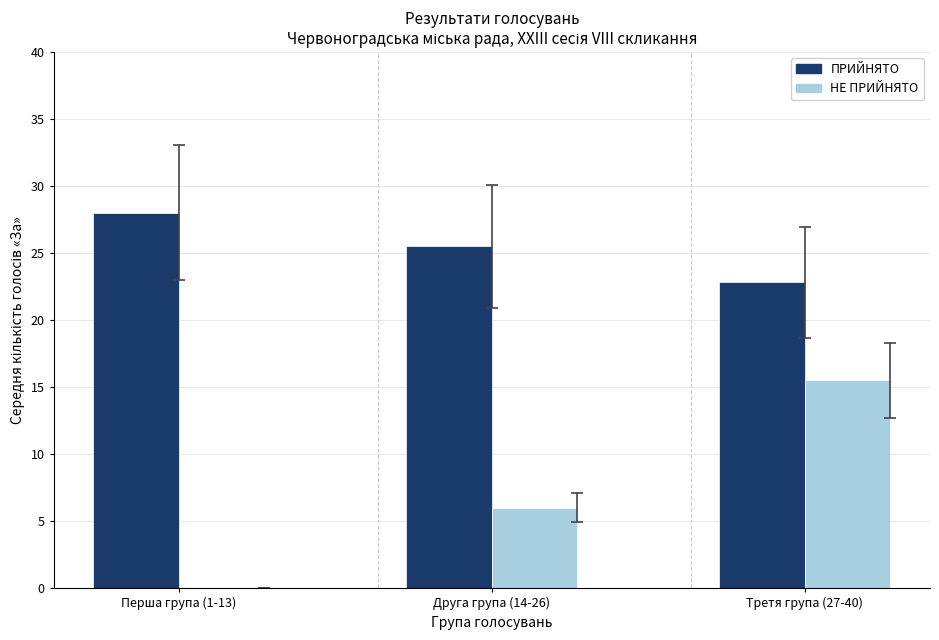

The value of НЕ ПРИЙНЯТО at Перша група (1-13) is 0.0. True or false?

True